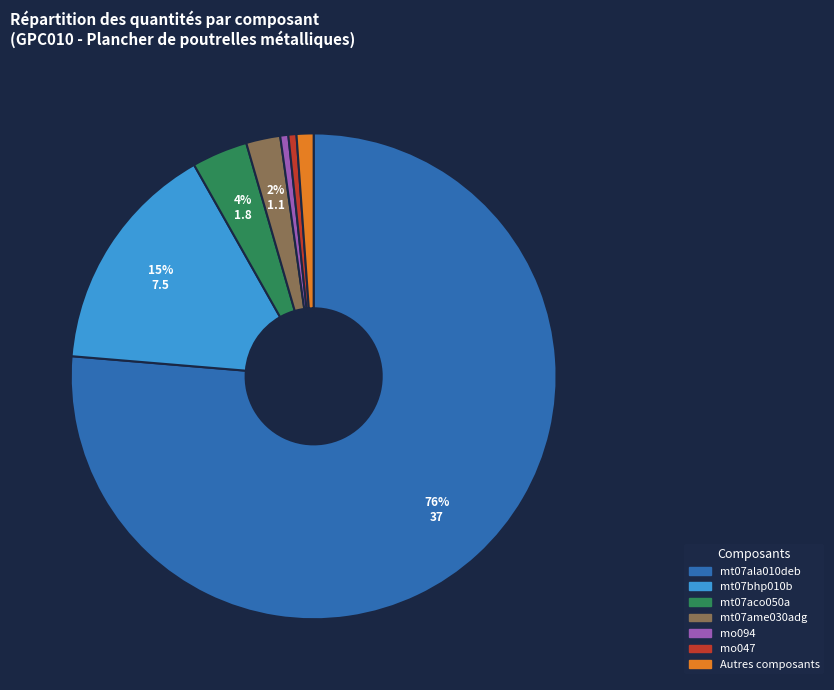

Is there any slice that represents more than half of the pie?

Yes